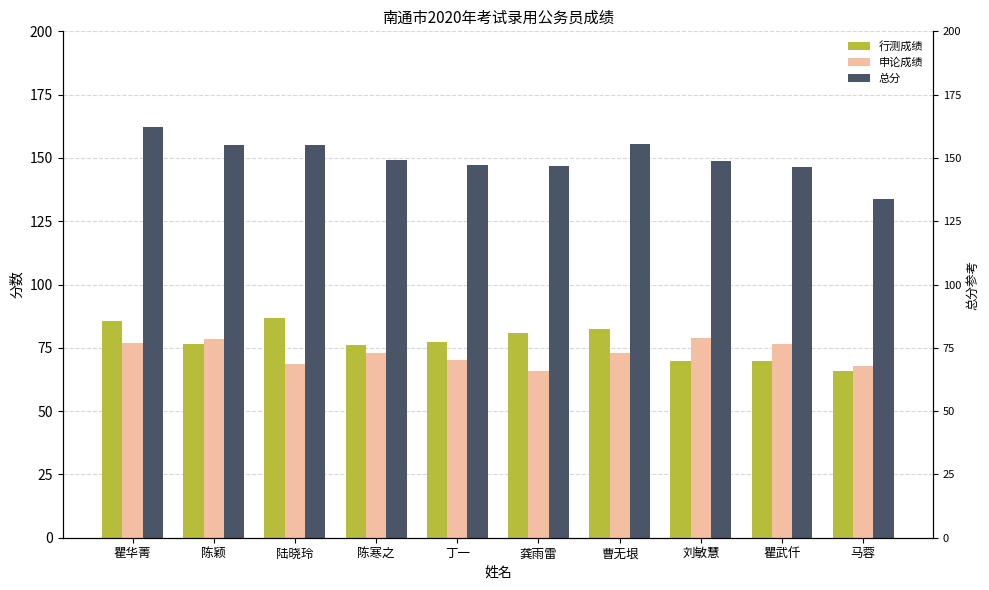

How many series are shown in this chart?

3